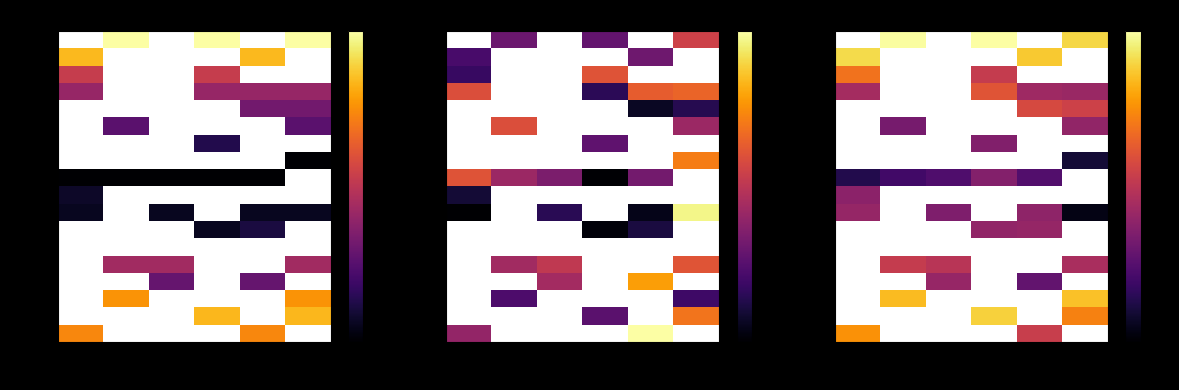

How many values in -47.5 are above zero?

2